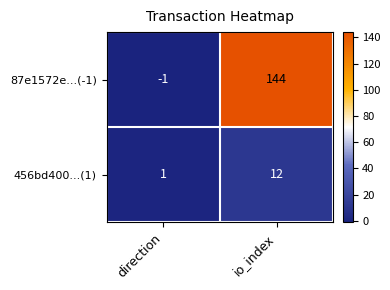

Reading left to right, transcribe all the data shown in this chart.

87e1572e...(-1): -1	144
456bd400...(1): 1	12